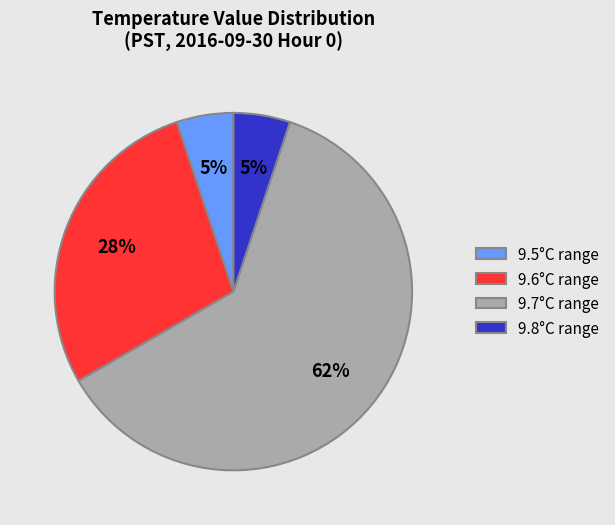

To the nearest percent, what percentage of the pie is 9.5°C range?

5%